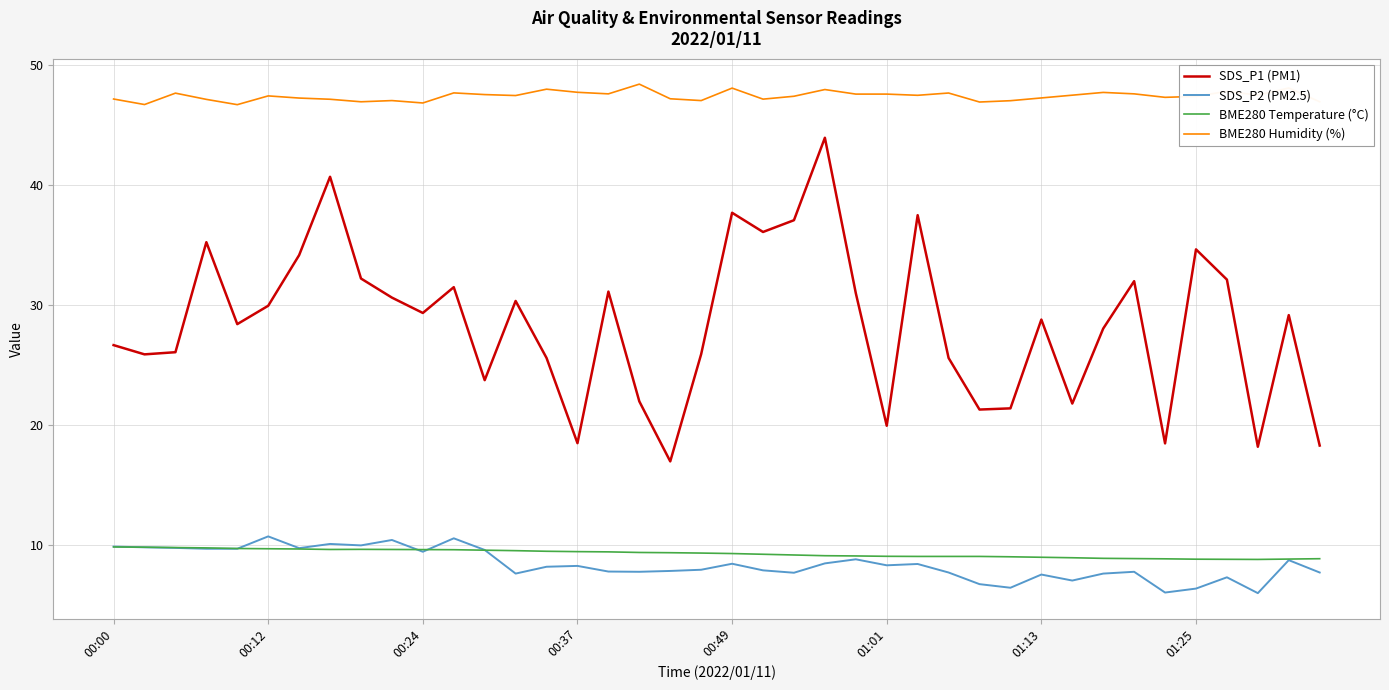

True or false: BME280 Humidity (%) has more than 0 points higher than both neighbors.

True